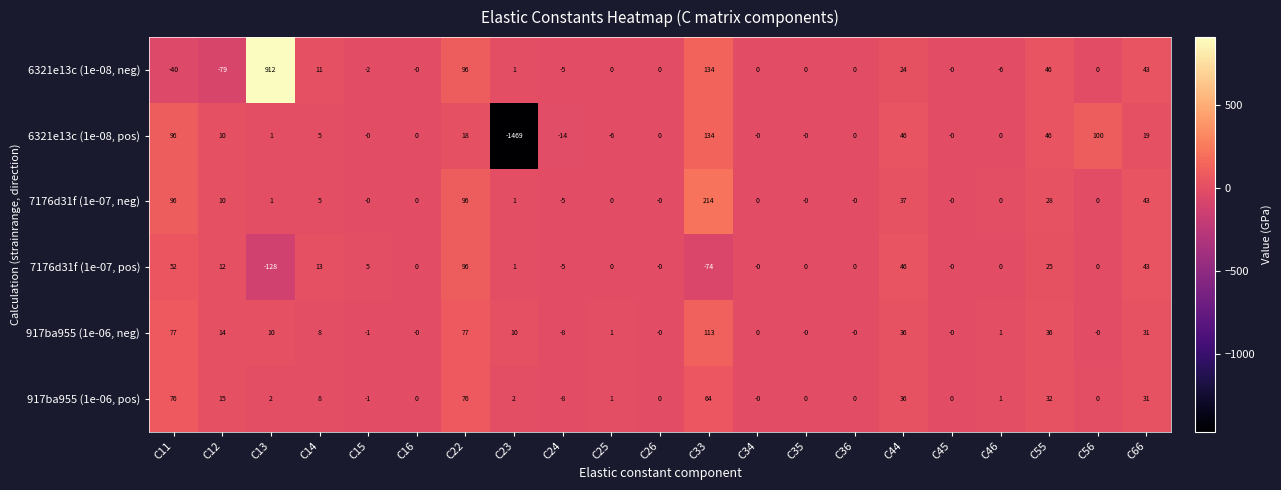

What is the difference between the second highest and minimum values in the 7176d31f (1e-07, neg) series?

101